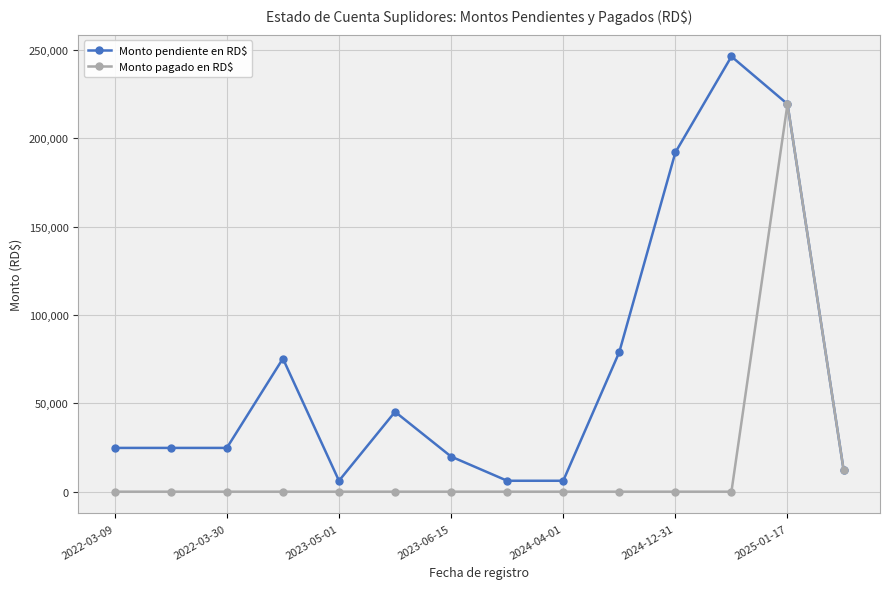

What is the value of the Monto pendiente en RD$ point at the 8th from the left?

6180.8